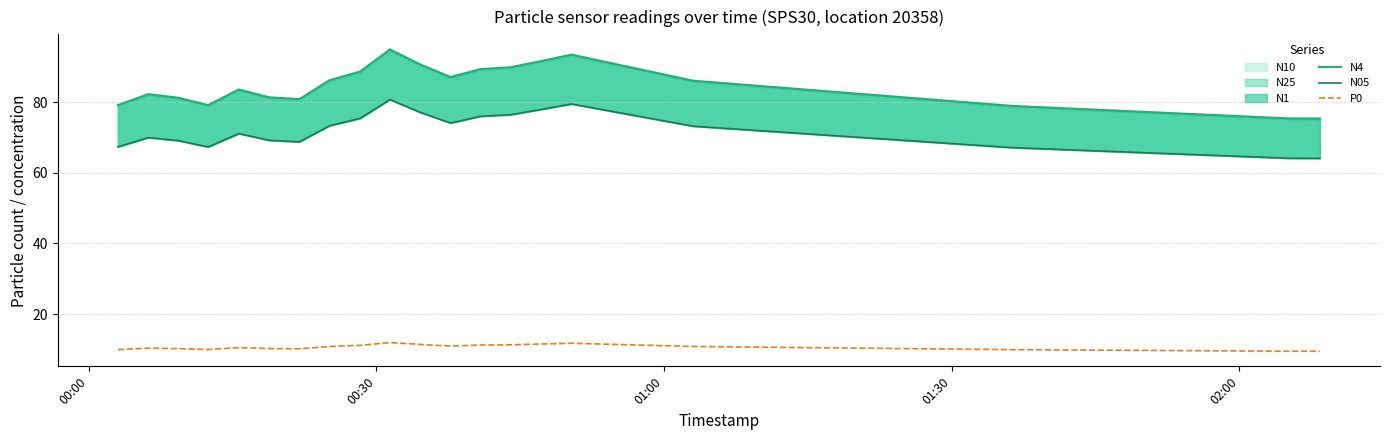

Rank the series by their average value, from highest to lowest.

N4, N05, P0